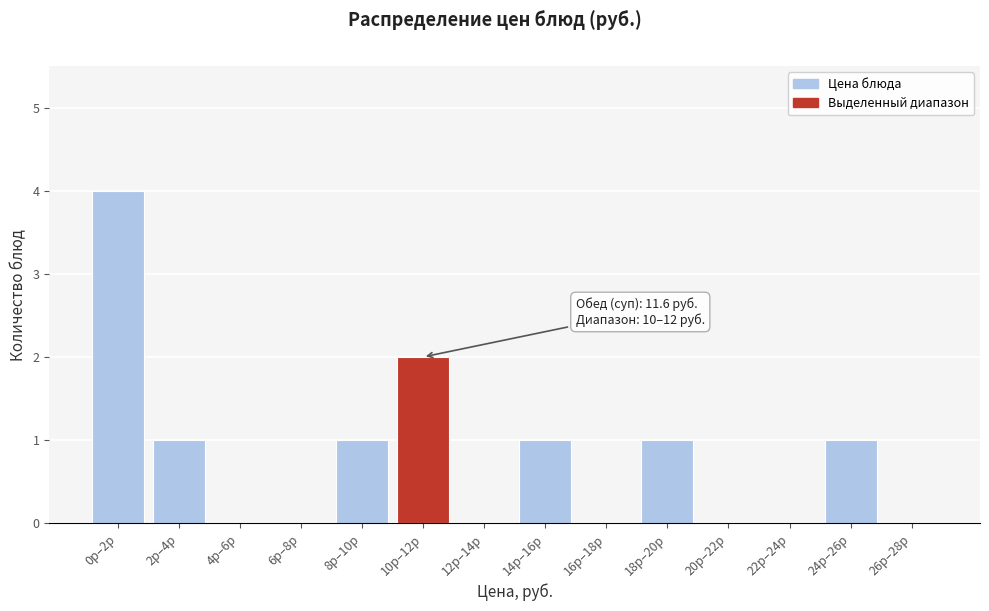

Reading left to right, what are all the values shown in this chart?

0р–2р=4	2р–4р=1	4р–6р=0	6р–8р=0	8р–10р=1	10р–12р=2	12р–14р=0	14р–16р=1	16р–18р=0	18р–20р=1	20р–22р=0	22р–24р=0	24р–26р=1	26р–28р=0